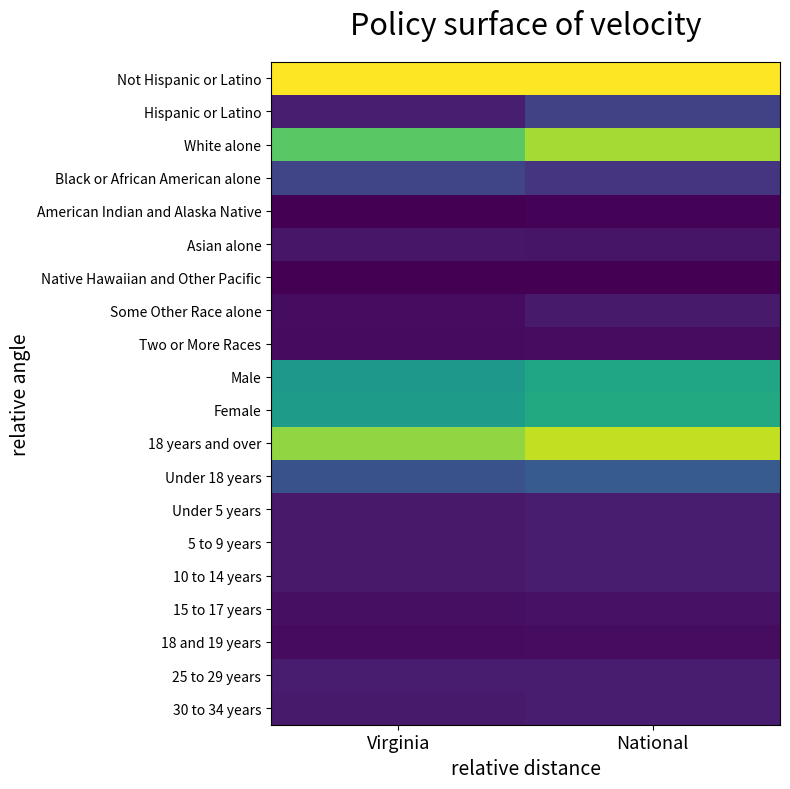

At how many categories does at least one series exceed 0?

2